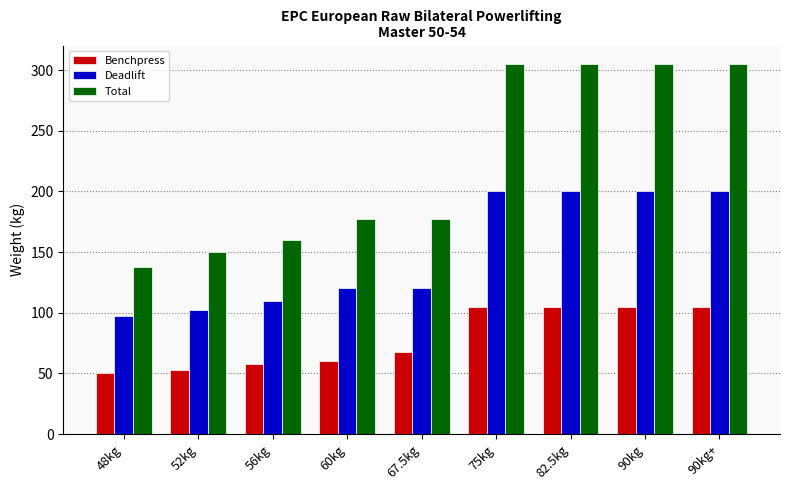

Which series has the widest spread of values?

Total